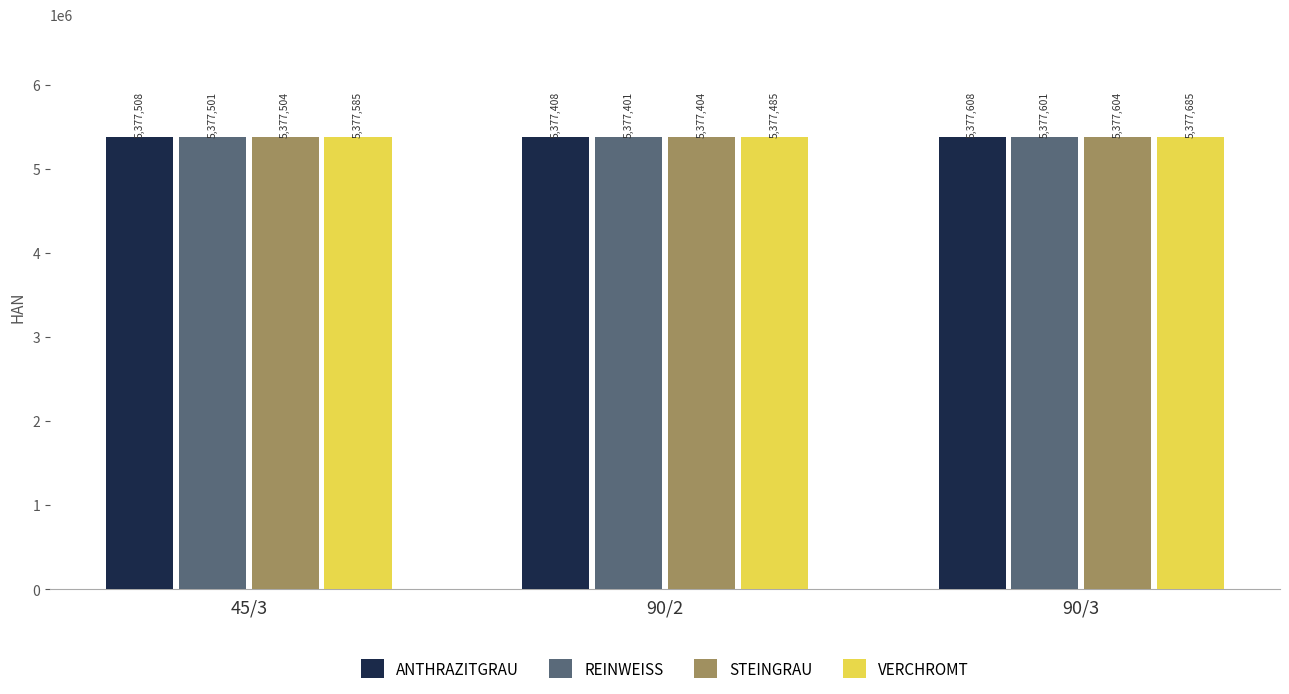

Rank the categories by ANTHRAZITGRAU value from lowest to highest.

90/2, 45/3, 90/3